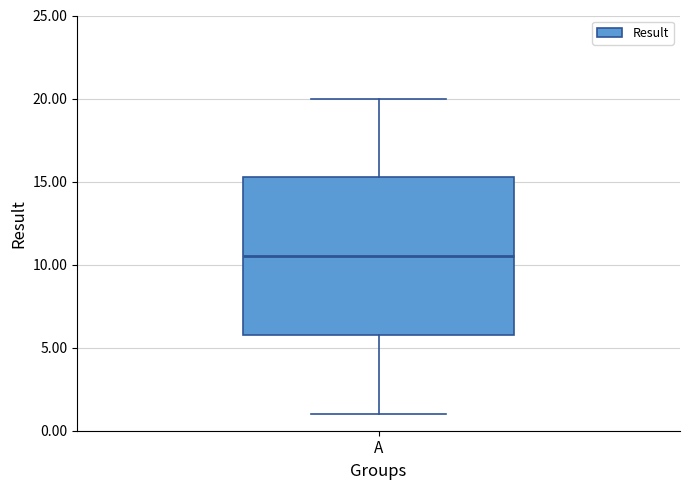

Where does the median line of the box for A sit on the y-axis? The values are not printed on the chart, so give them approximately, as read against the axis.

10.5